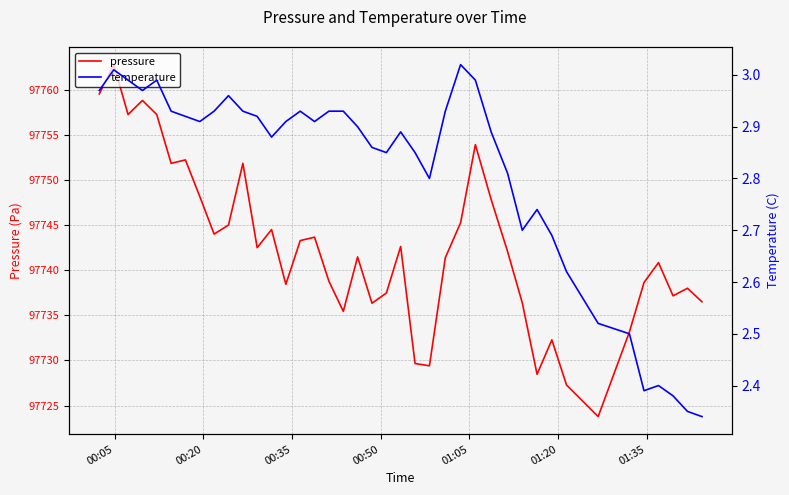

Rank the series by their maximum value, from highest to lowest.

pressure, temperature